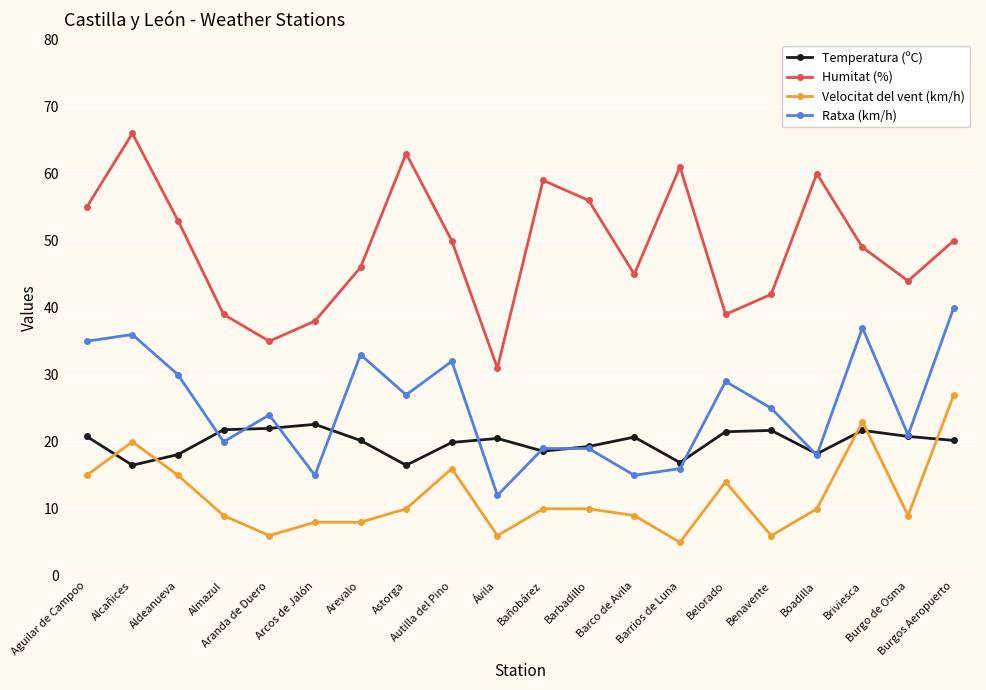

How many series are shown in this chart?

4